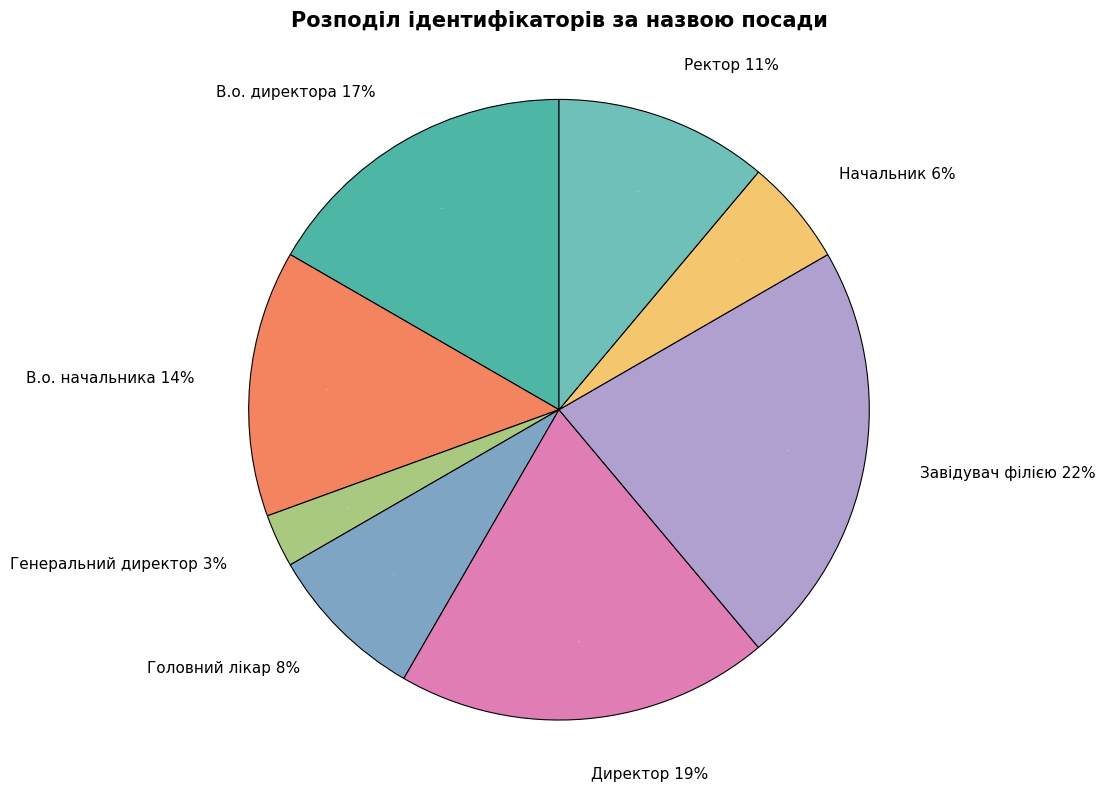

How many segments does this pie chart have?

8